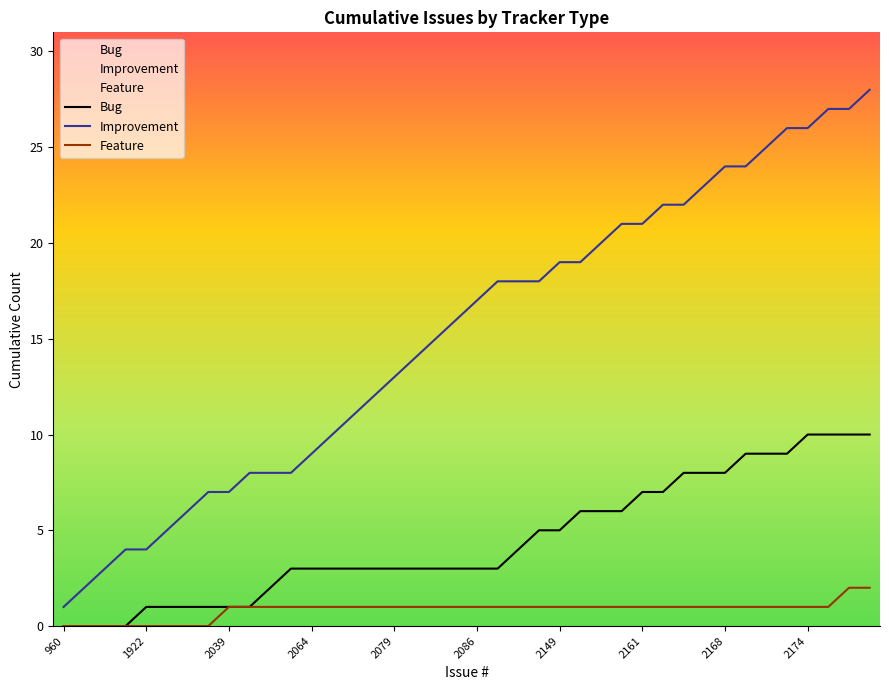

Which series has the widest spread of values?

Improvement